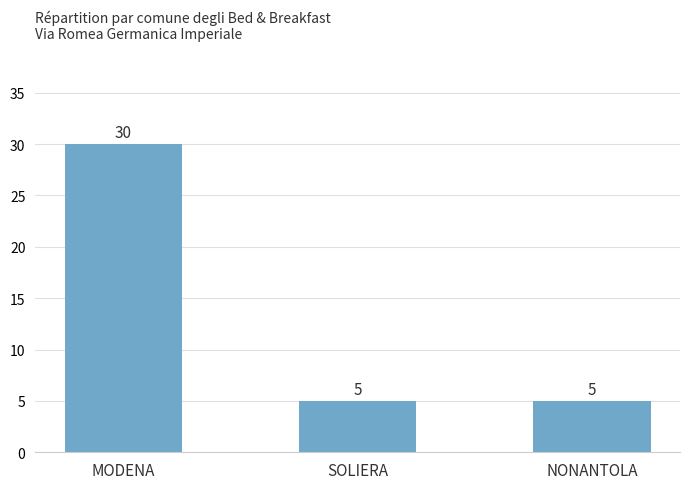

Reading left to right, list all the values displayed in this chart.

MODENA=30	SOLIERA=5	NONANTOLA=5